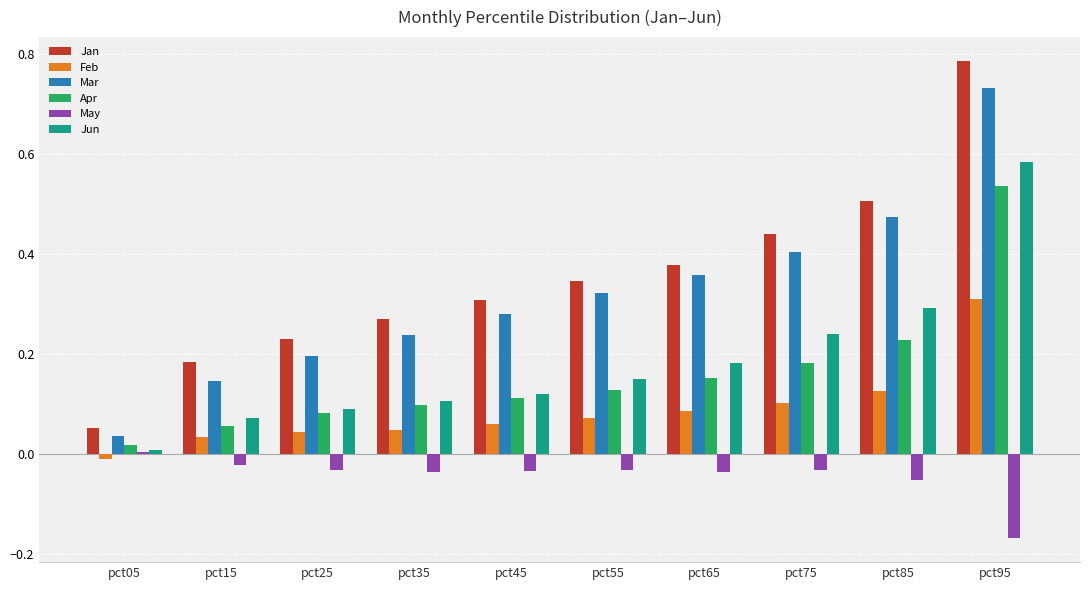

How many categories are shown in the chart?

10